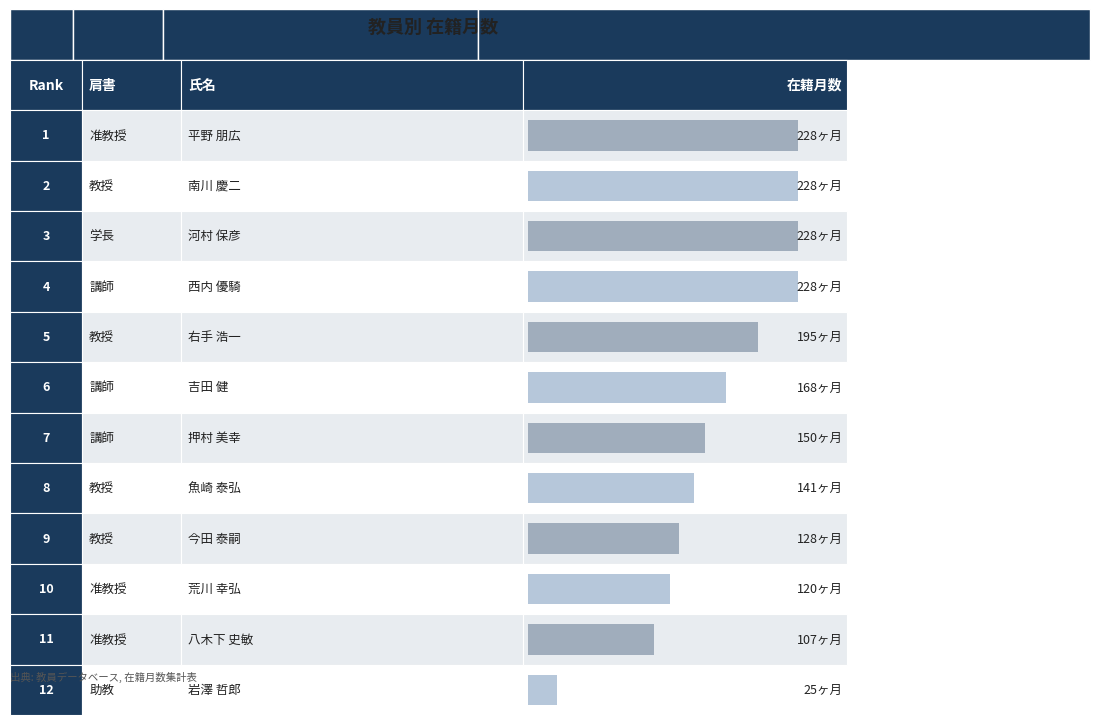

The chart shows a value of 125 at 西内 優騎. True or false?

False